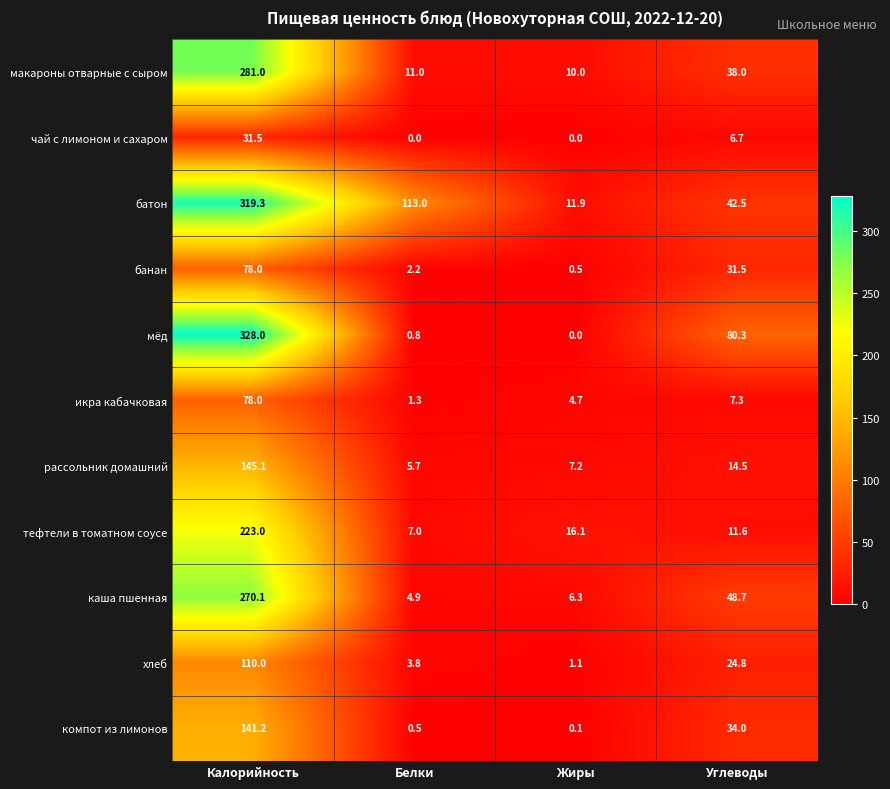

Where is батон nearest to the value 165?

Белки